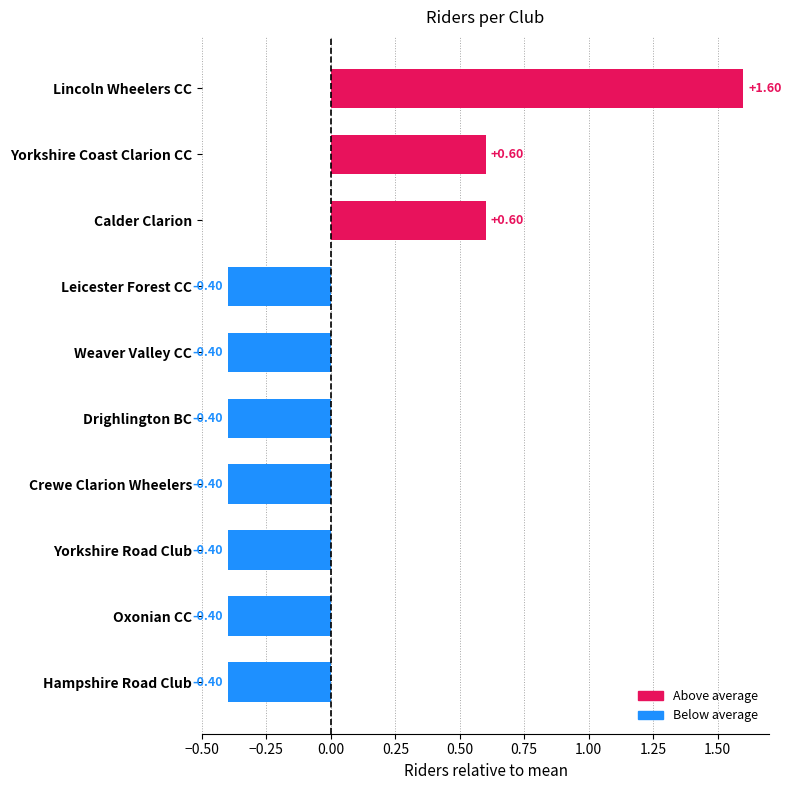

Are the bars horizontal?

Yes